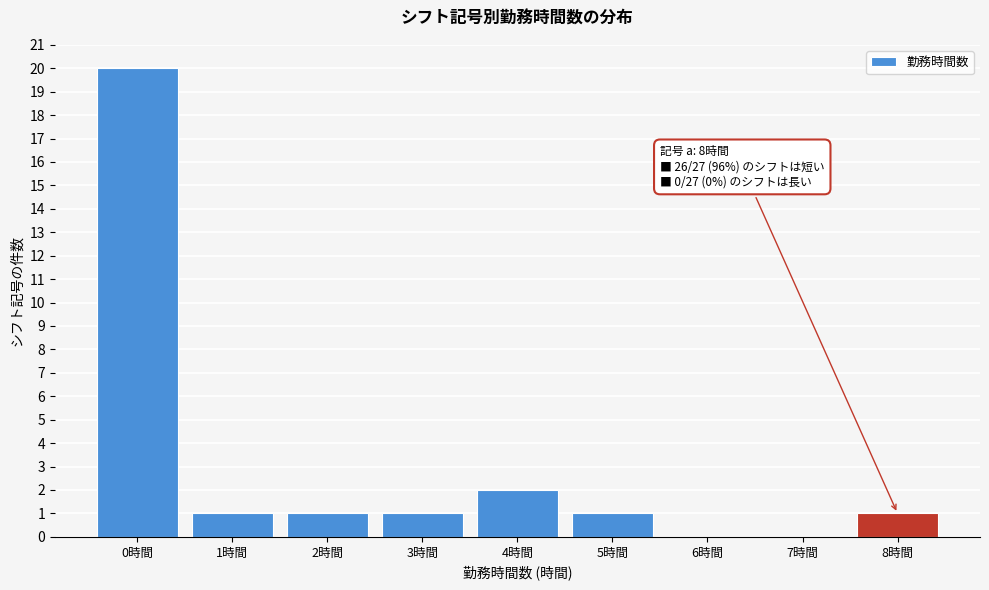

Reading right to left, extract all data points from this chart.

8時間=1	7時間=0	6時間=0	5時間=1	4時間=2	3時間=1	2時間=1	1時間=1	0時間=20